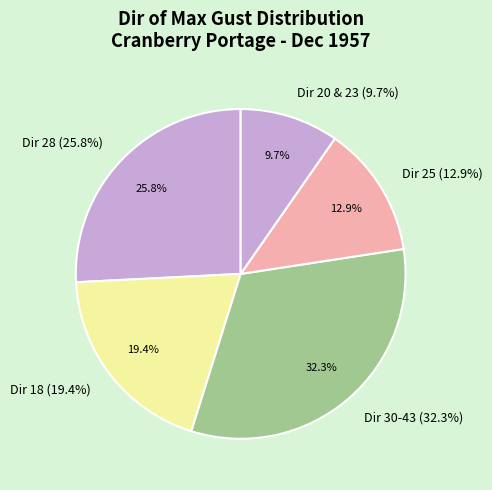

Do 43 and 28 together represent more than half of the pie?

No